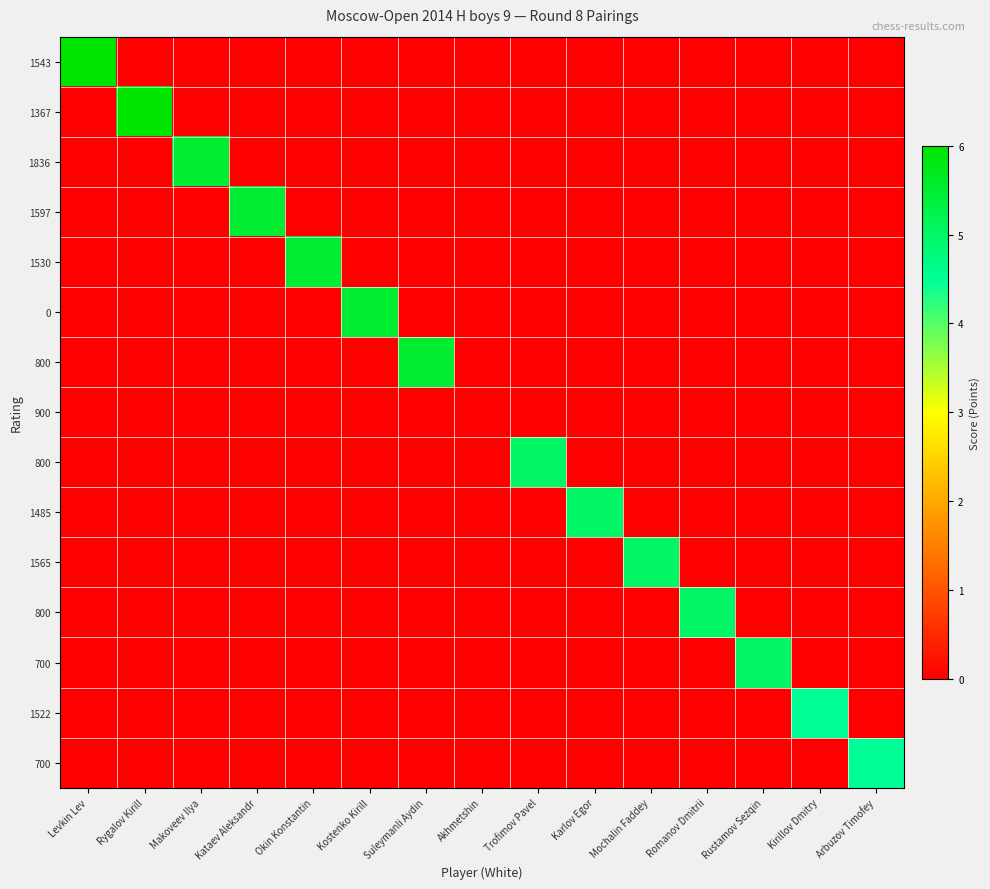

How many categories are shown in the chart?

15